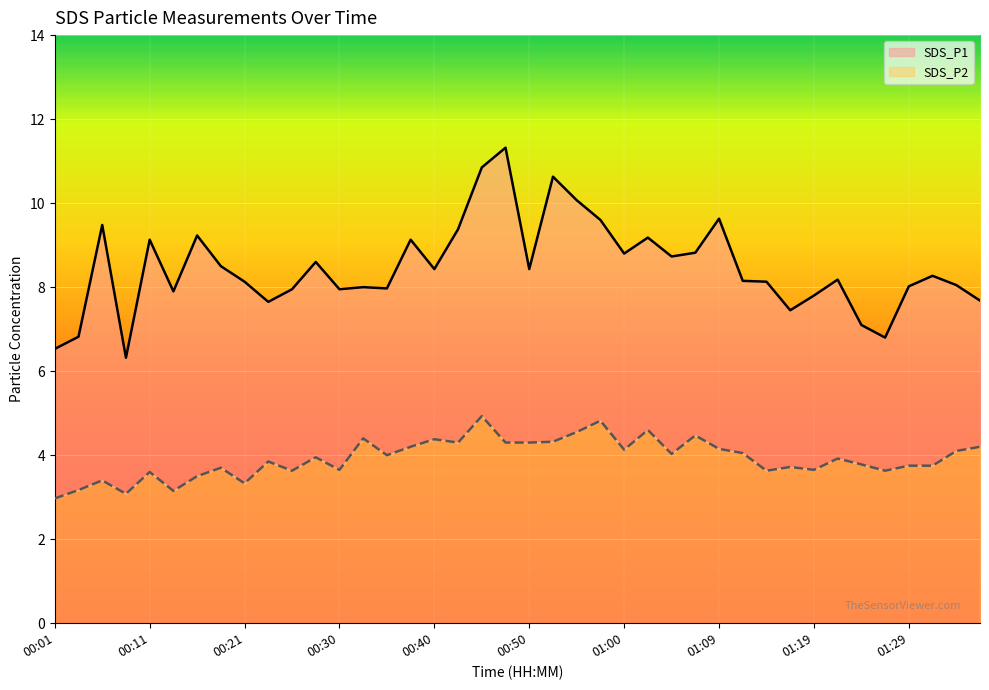

Rank the series at 00:35 from highest to lowest value.

SDS_P1, SDS_P2